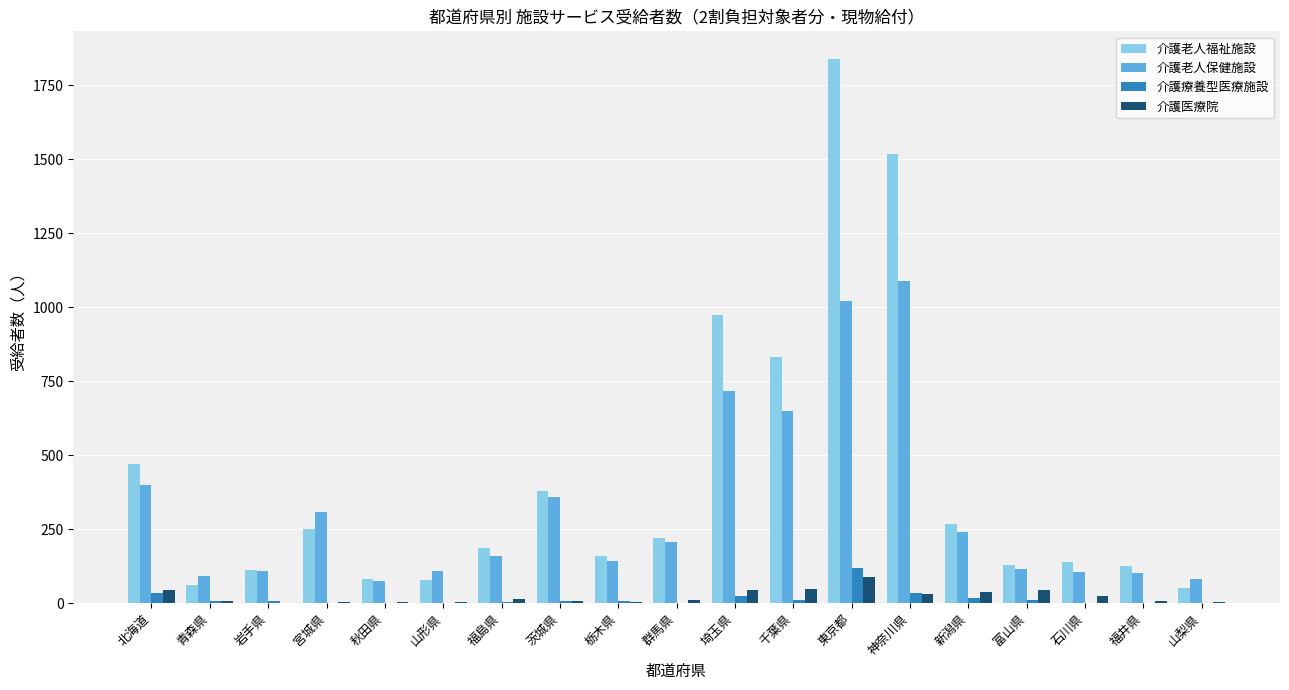

Which series has the largest range (max minus min)?

介護老人福祉施設